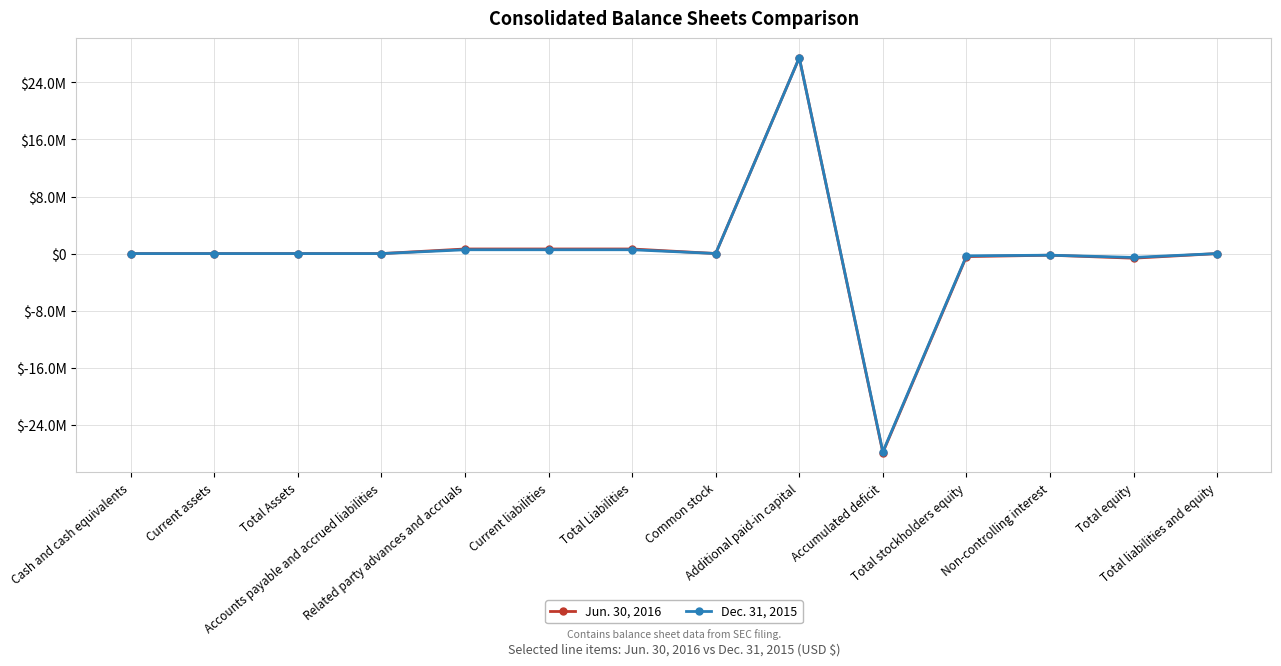

Where do Jun. 30, 2016 and Dec. 31, 2015 first cross each other?

Accounts payable and accrued liabilities and Related party advances and accruals